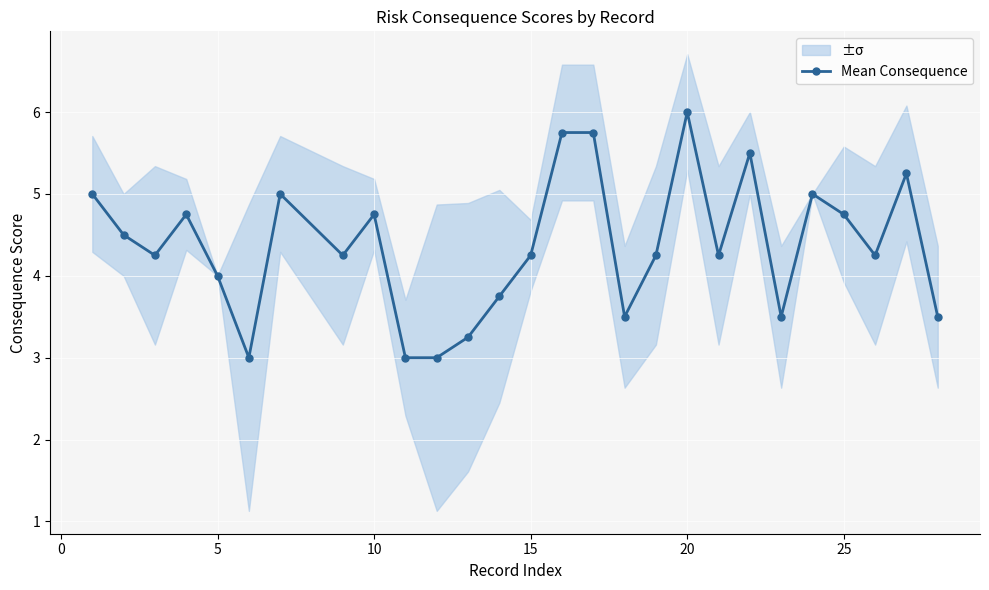

What is the difference between the second highest and second lowest values?

2.8